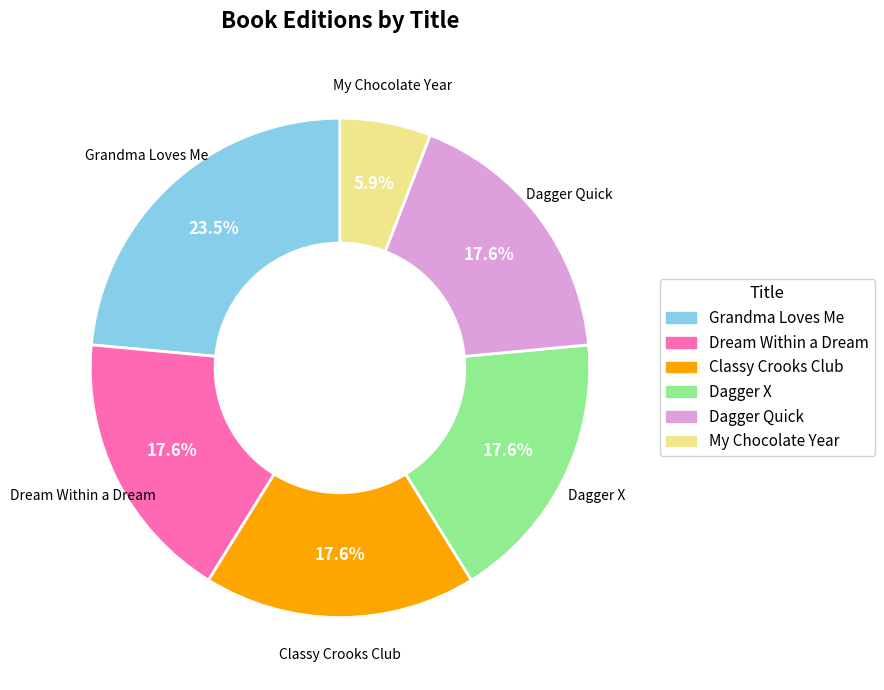

Is there a majority slice in this chart?

No